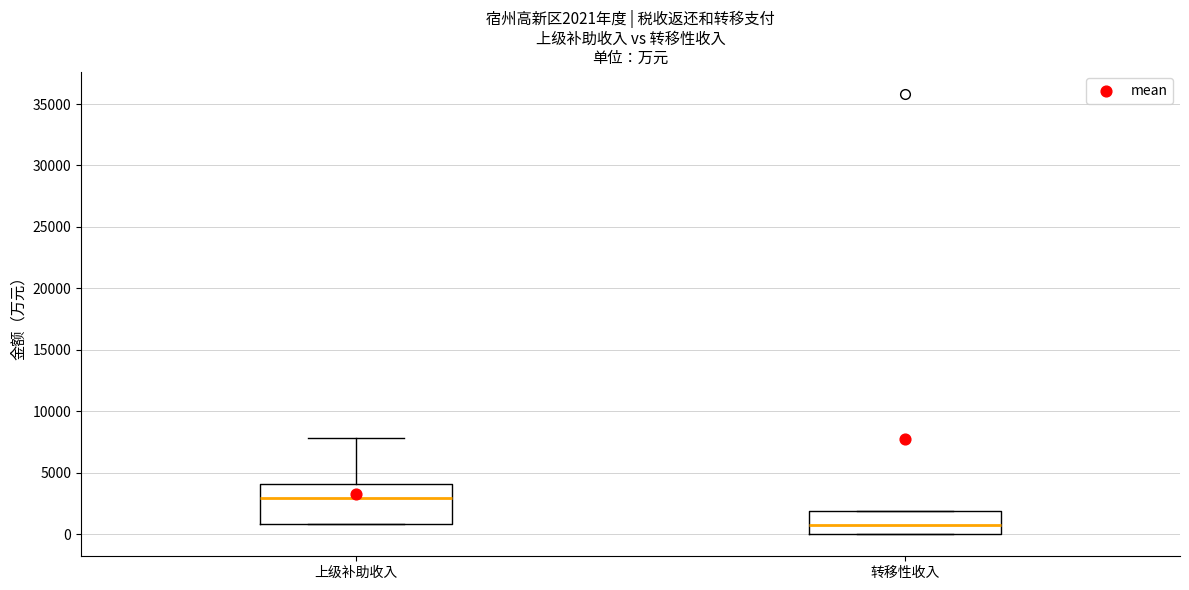

Which box's median line is the highest?

上级补助收入